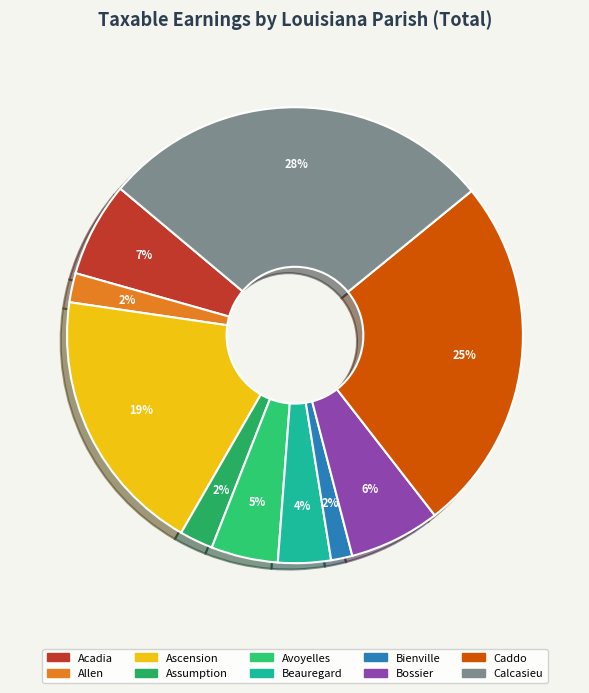

True or false: Ascension accounts for 19% of the total.

True